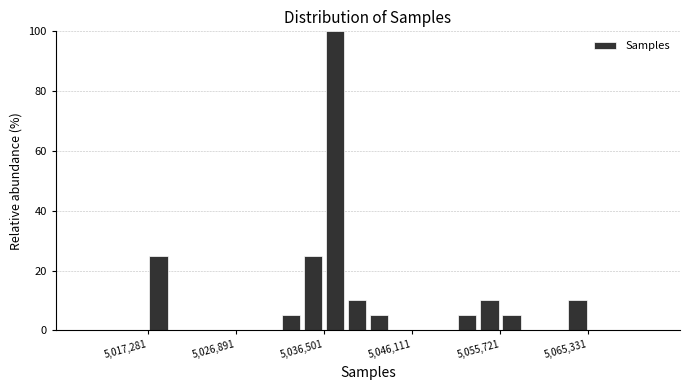

Around what value on the x-axis is the tallest bar? Give the approximate position of its centre, as read against the axis.

5038000